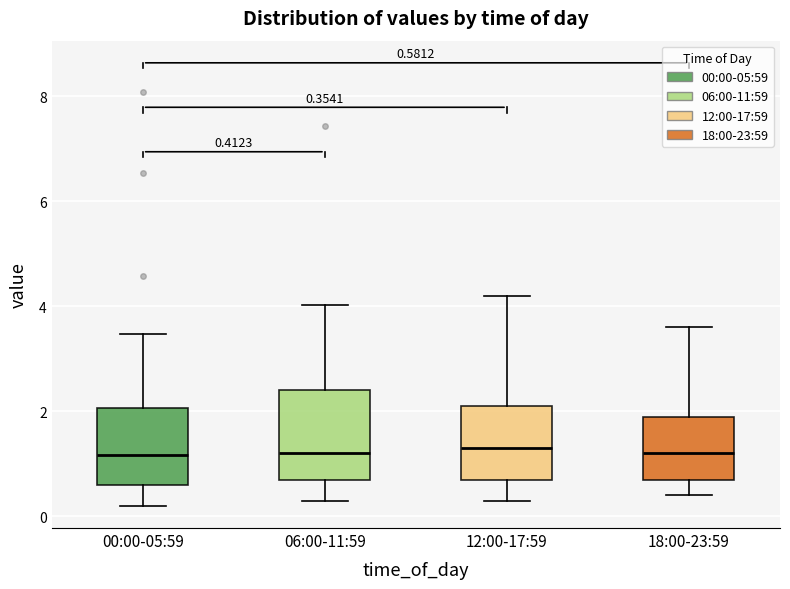

Comparing the boxes themselves (not the whiskers), which one is the tallest?

06:00-11:59